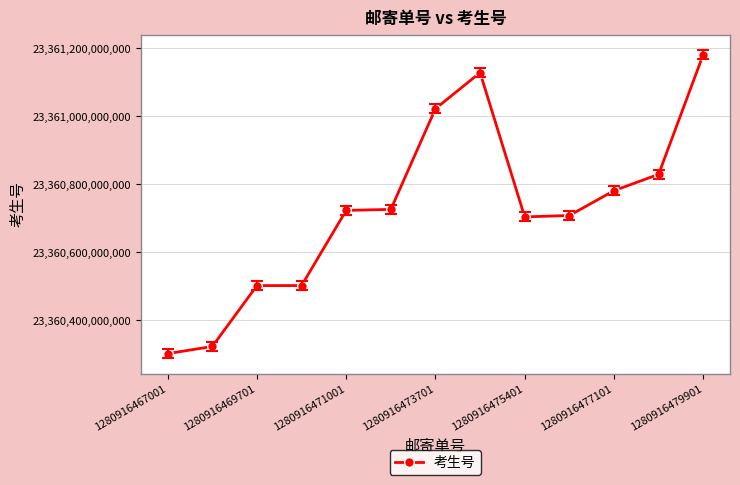

True or false: the data has more than 0 interior local peaks.

True